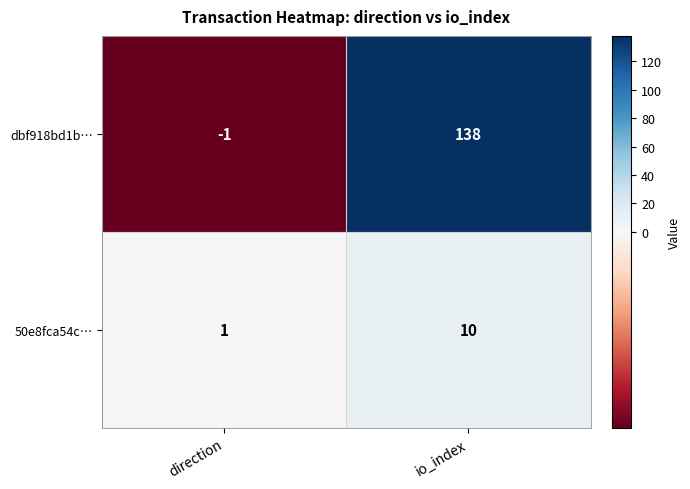

Is the value of dbf918bd1b… at io_index greater than the value of 50e8fca54c… at io_index?

Yes